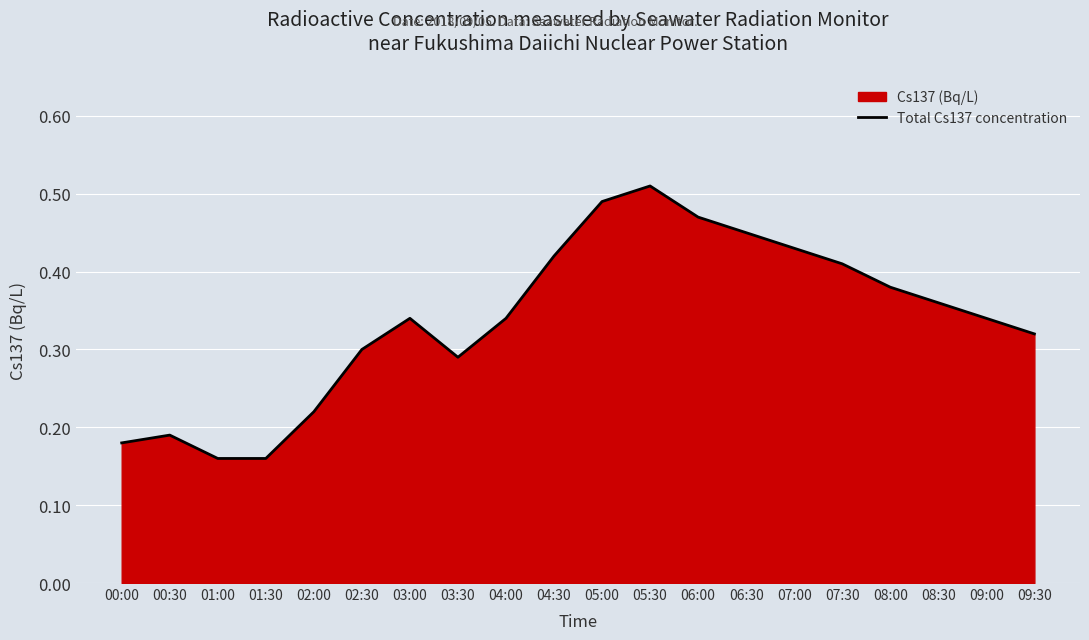

How many lines are shown in the chart?

1